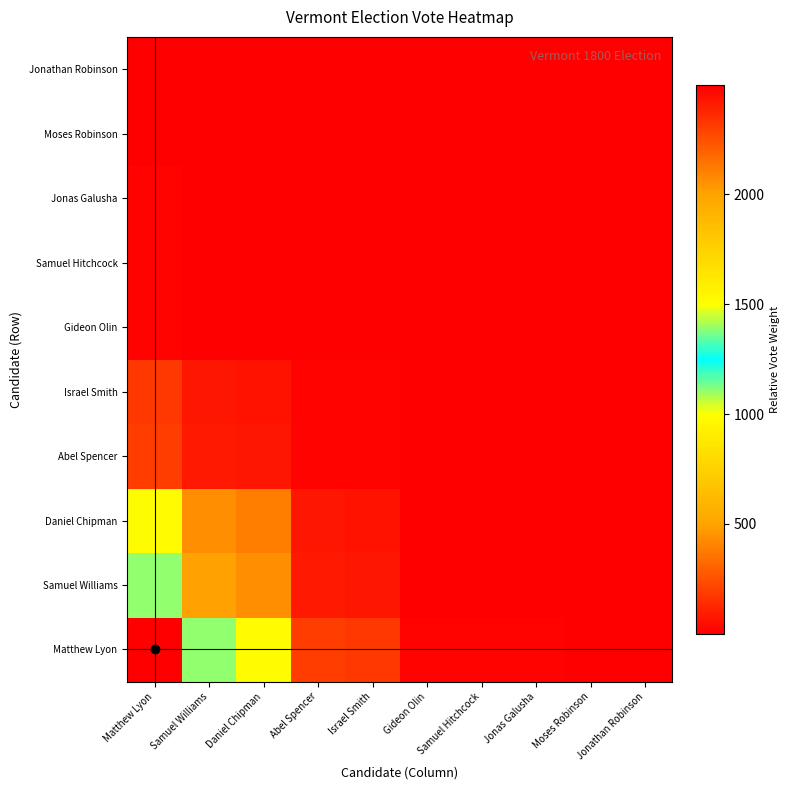

Which has a higher value, Matthew Lyon or Gideon Olin?

Matthew Lyon